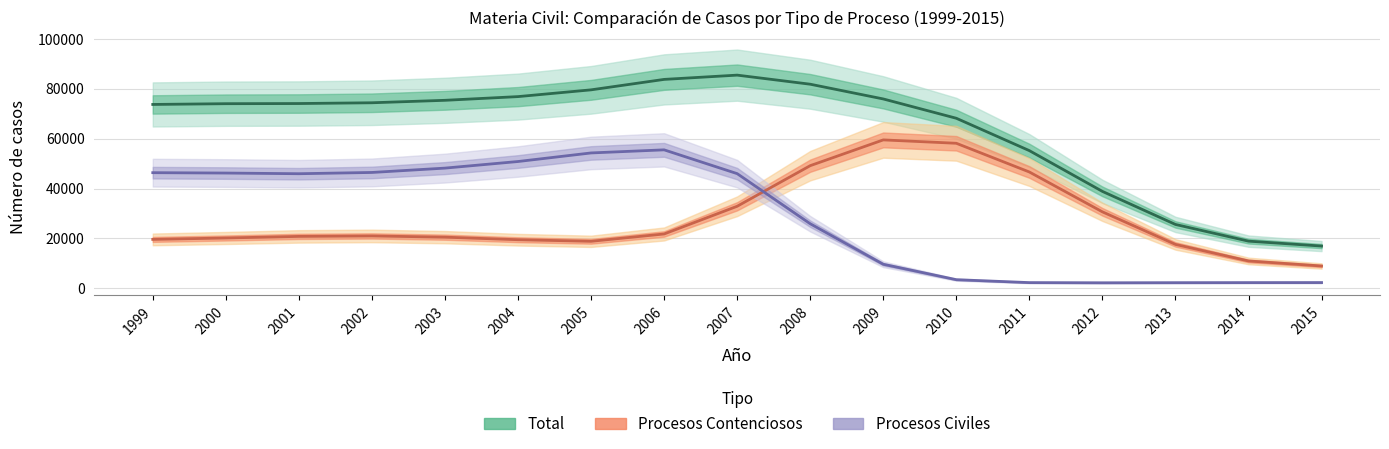

At how many categories does at least one series exceed 5299?

17